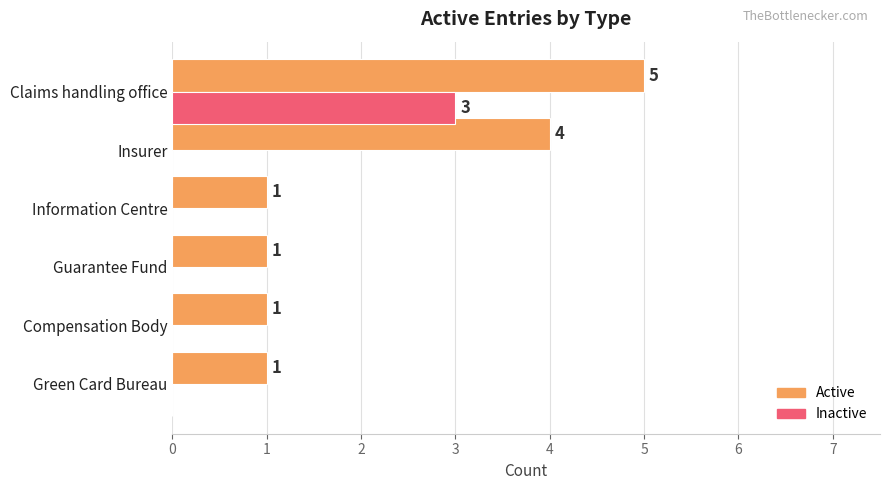

At which category is the sum across all series the highest?

Claims handling office